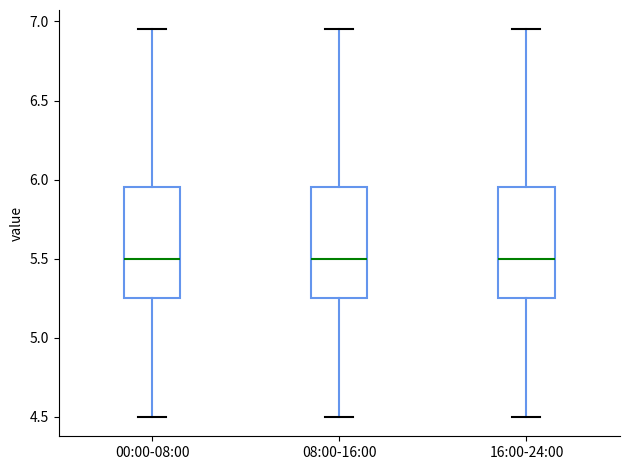

Reading left to right, transcribe this box plot: for each box, give where its median line is, the range the box spans, and where its two whiskers end, as read against the y-axis. The values are not printed on the chart, so give them approximately, as read against the axis.

00:00-08:00: median 5.50, box 5.25 to 5.95, whiskers 4.50 to 6.95
08:00-16:00: median 5.50, box 5.25 to 5.95, whiskers 4.50 to 6.95
16:00-24:00: median 5.50, box 5.25 to 5.95, whiskers 4.50 to 6.95